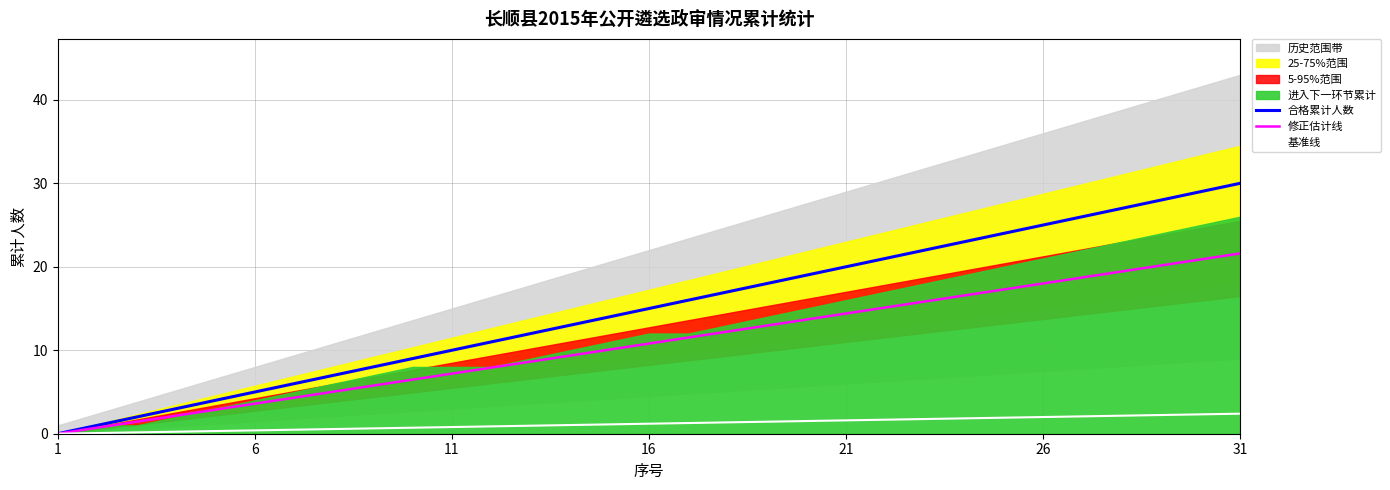

At how many categories does at least one series exceed 28?

2